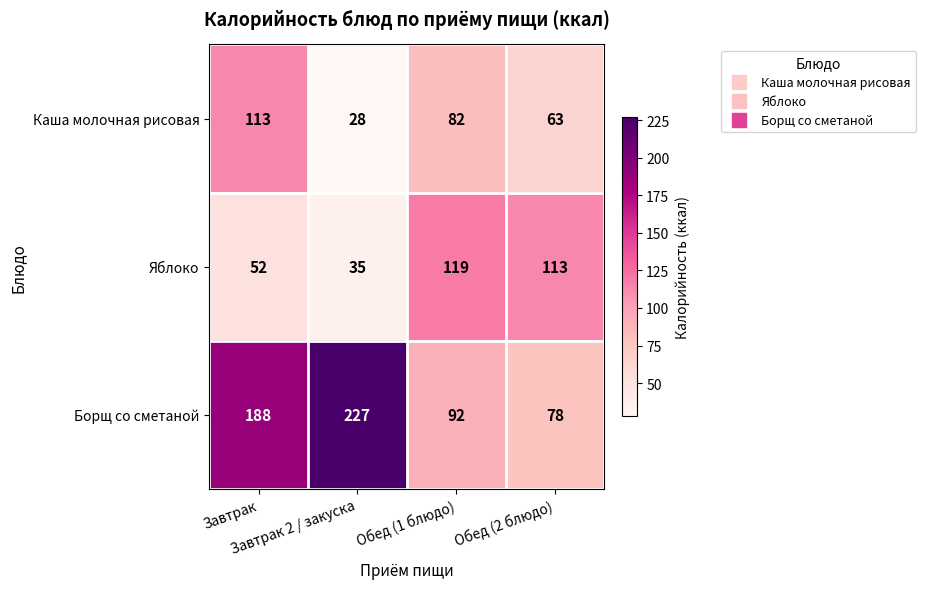

What is the difference between the maximum and second lowest values in the Каша молочная рисовая series?

50